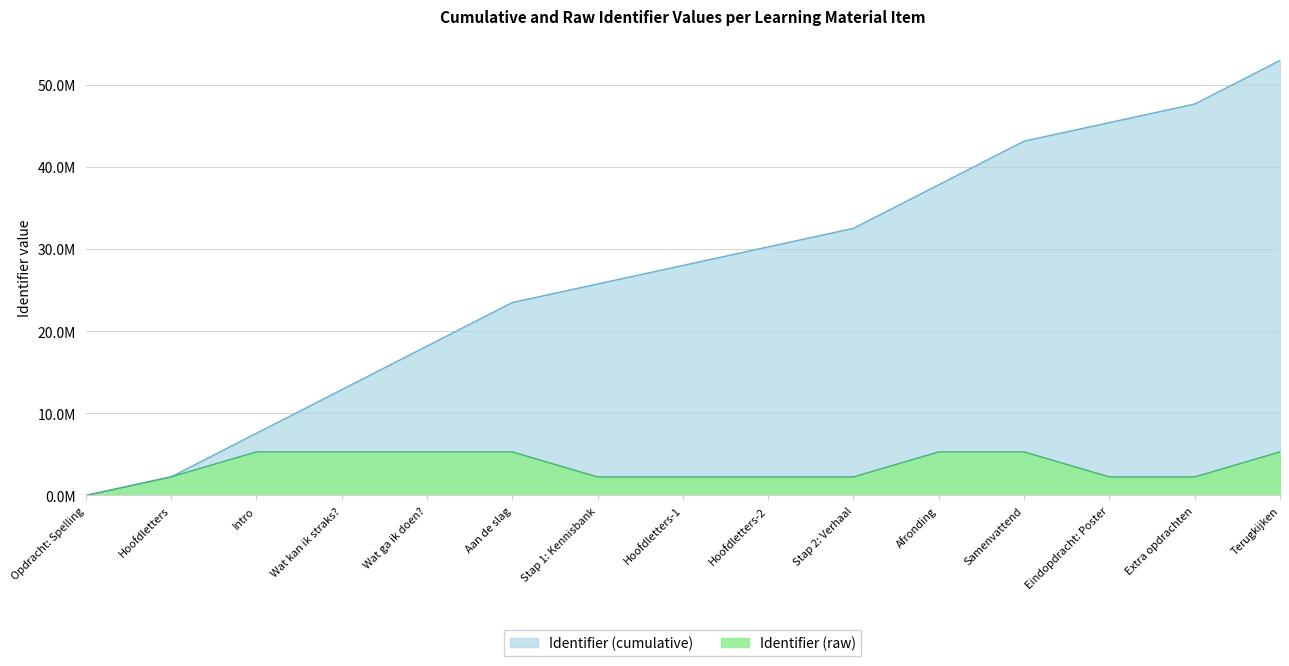

What is the label of the 10th point from the left?

Stap 2: Verhaal